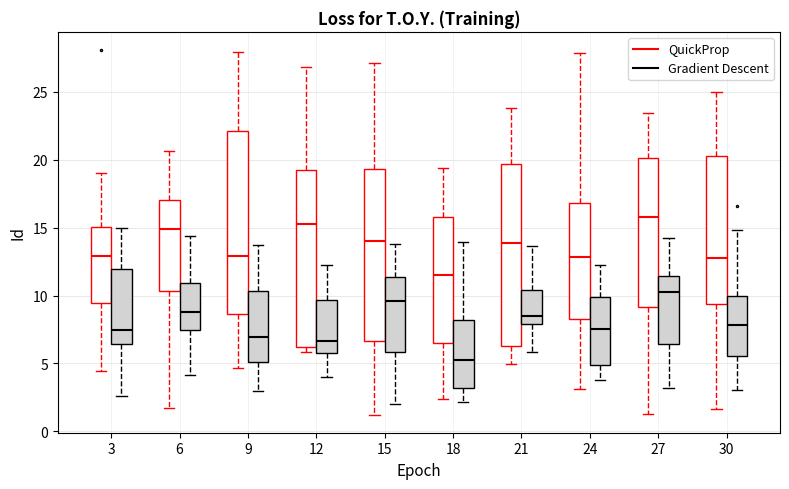

Which box has the lowest median line?

18 (Gradient Descent)